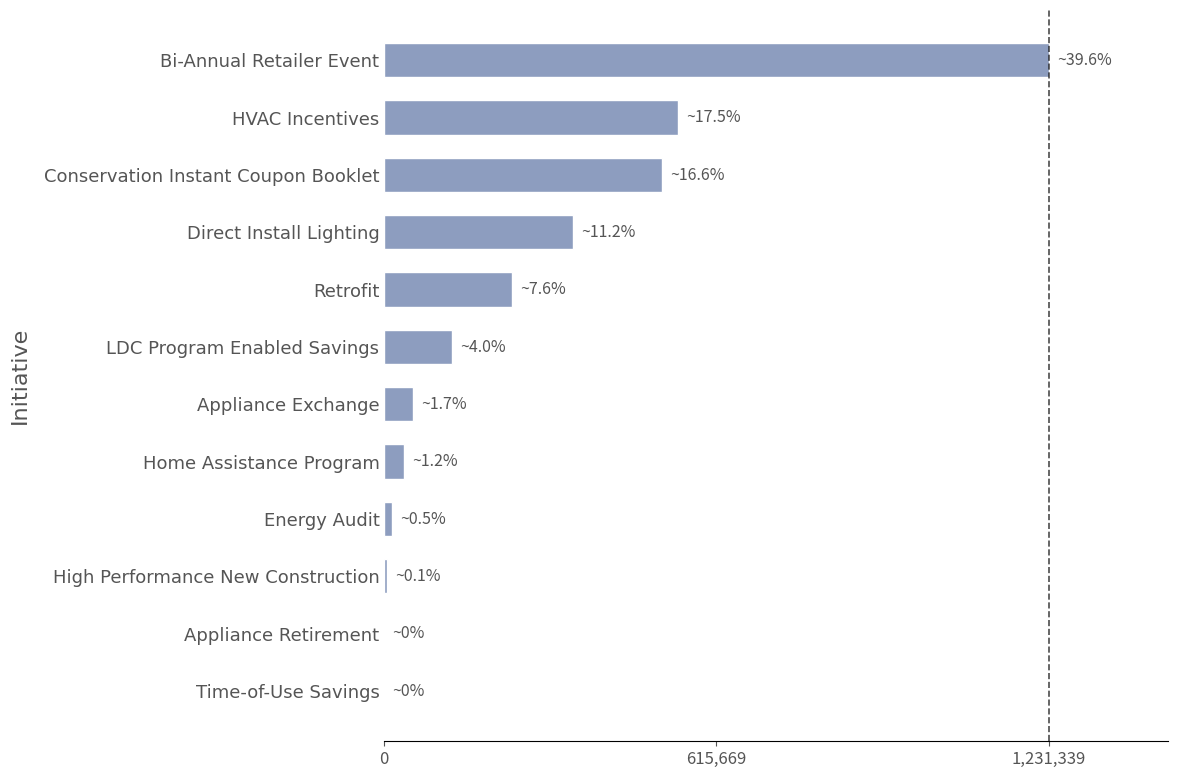

What is the sum of all values?

3111851.2